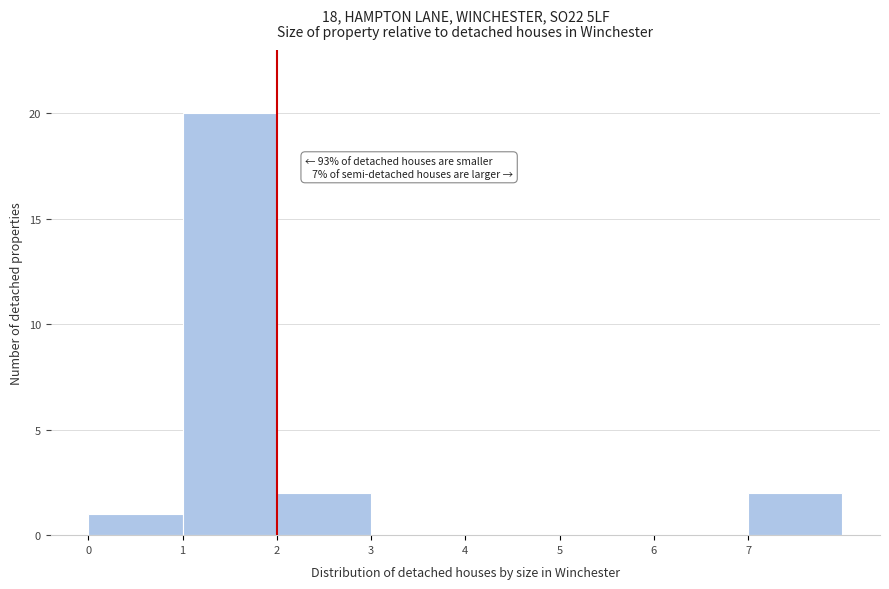

Over which range of the x-axis is the bar tallest?

1 to 2